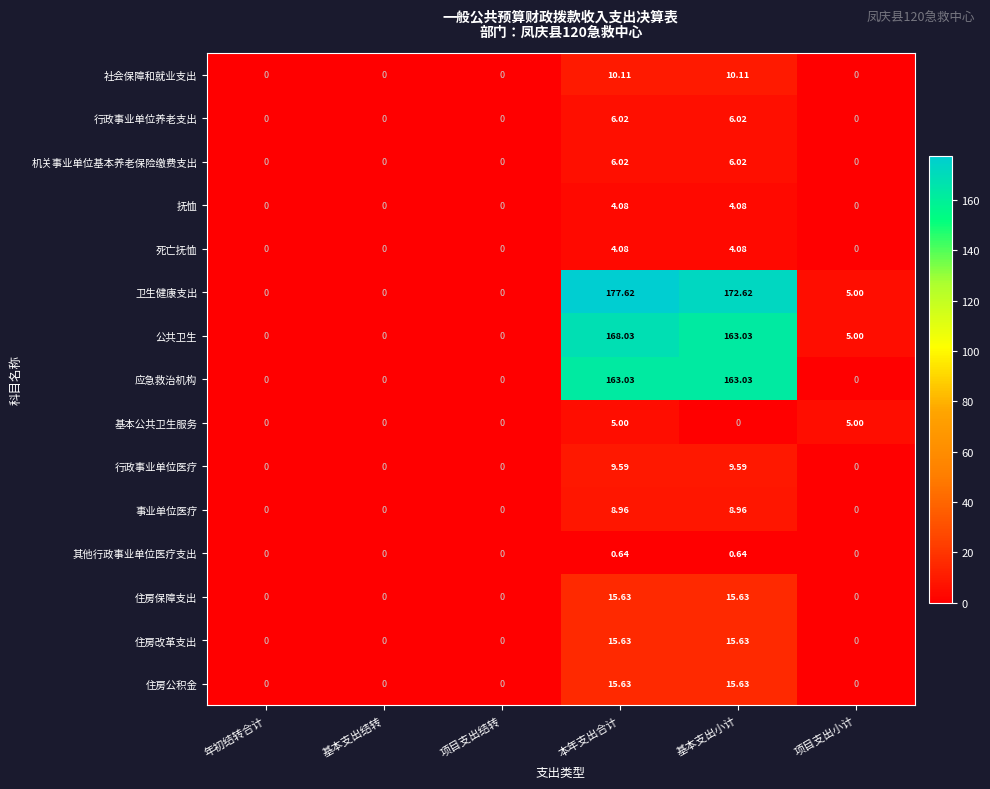

What is the difference between the highest and lowest values at 本年支出合计?

177.0